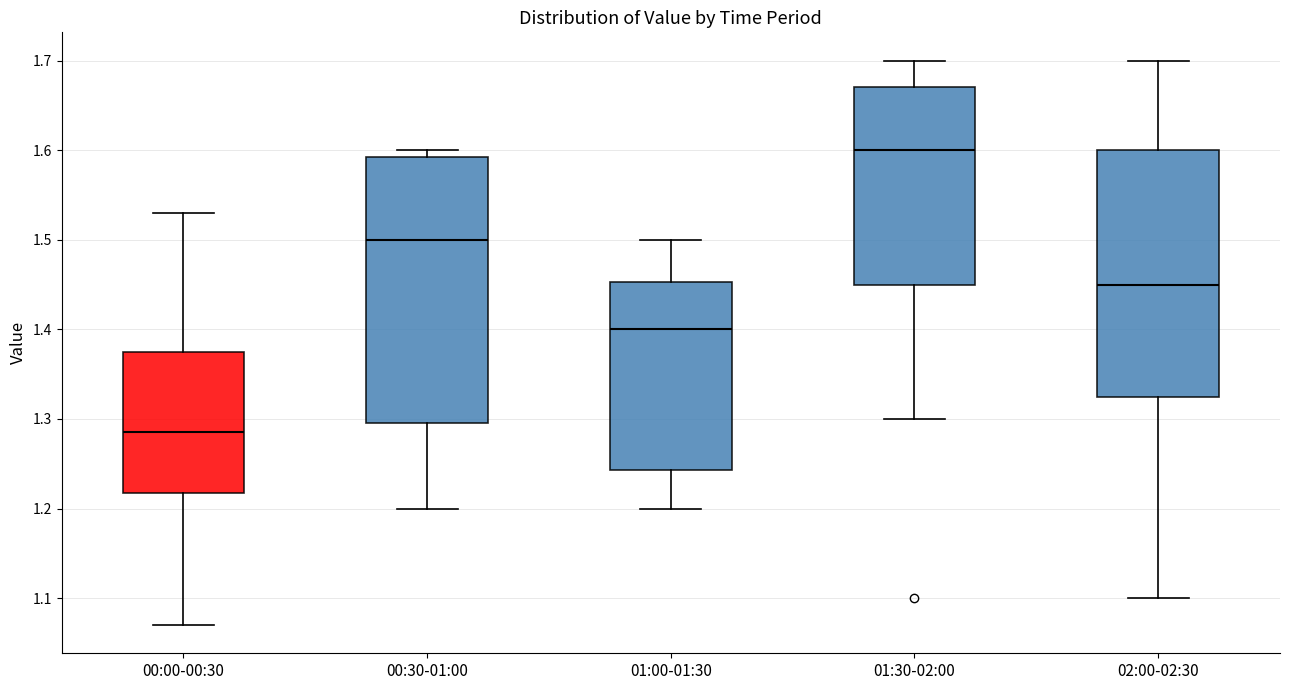

Where does the upper whisker of the box for 01:30-02:00 end on the y-axis? The values are not printed on the chart, so give them approximately, as read against the axis.

1.70